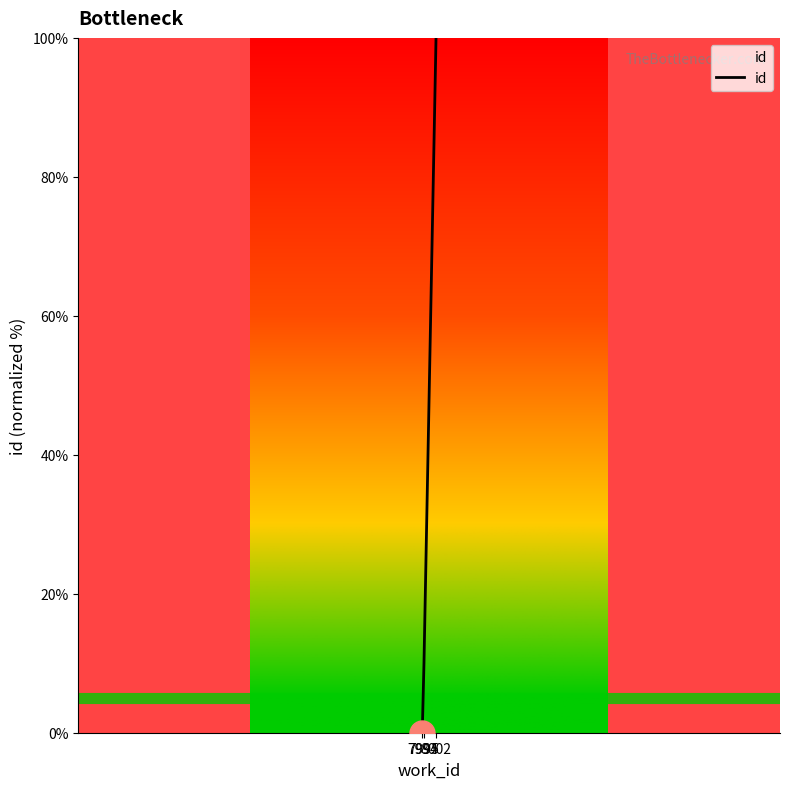

At which label is the value closest to 50?

7995